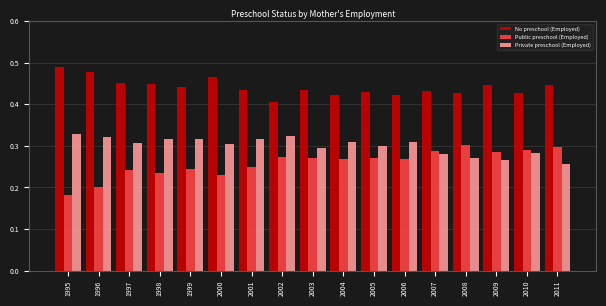

How many Public preschool (Employed) values are between 0 and 1?

17